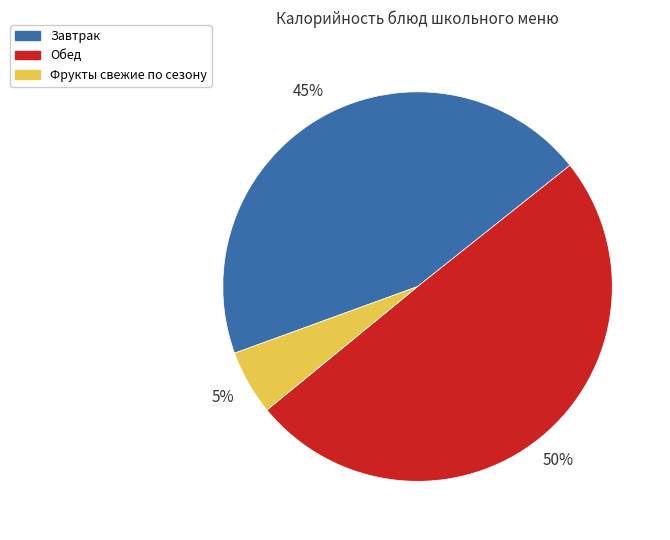

How many slices are in this pie chart?

3